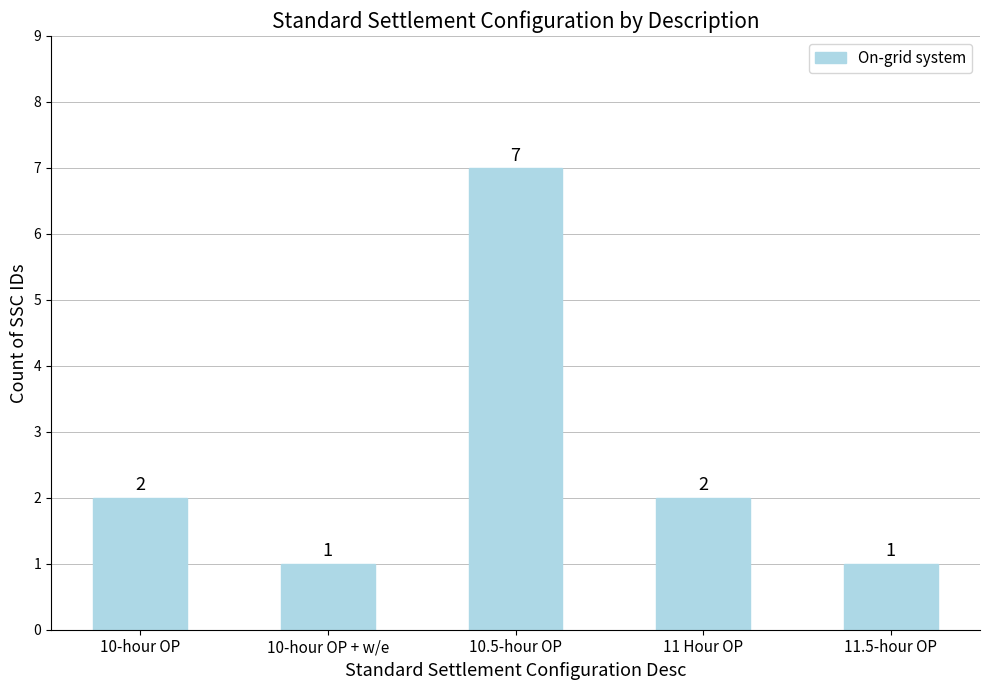

Read the value at 11 Hour OP.

2